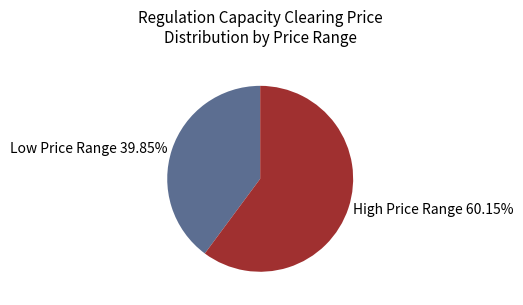

How many slices are in this pie chart?

2